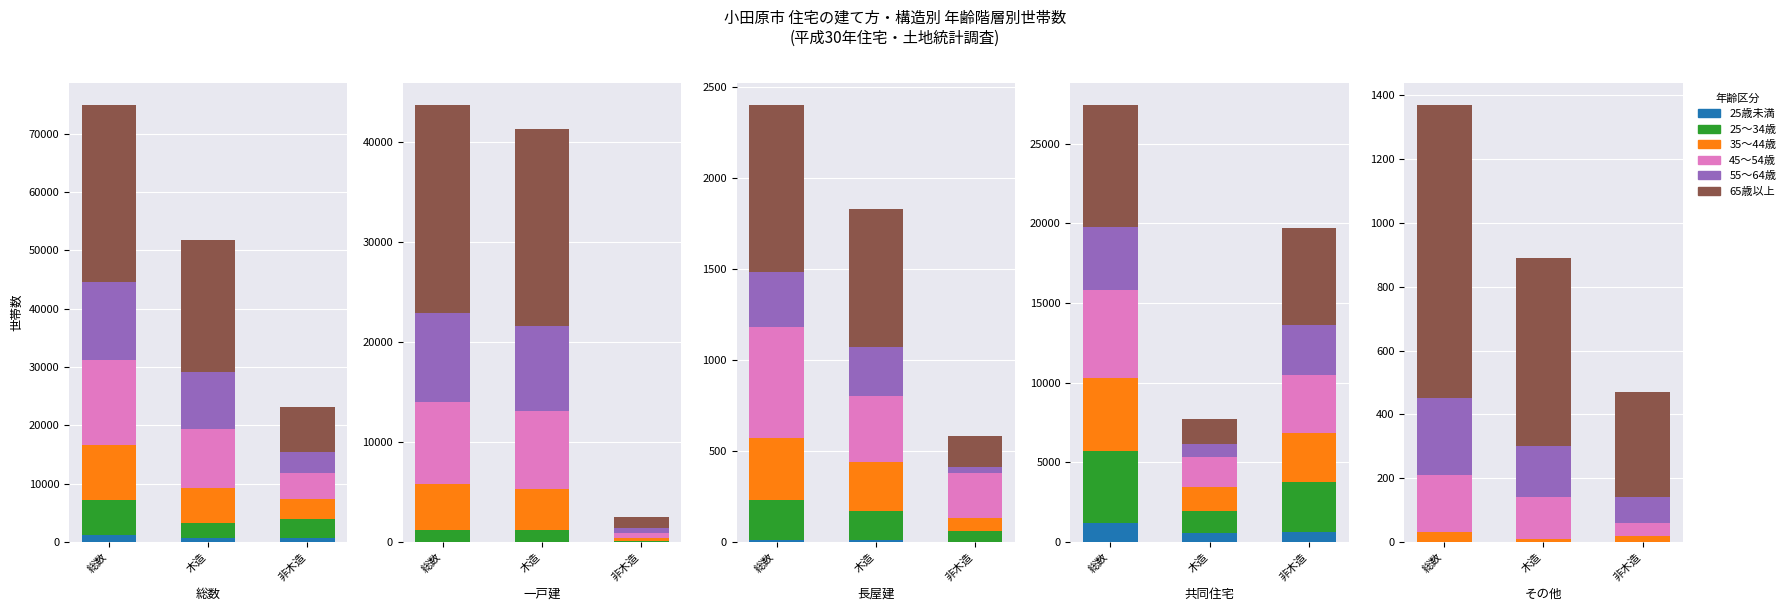

Which series has the largest total across all categories?

65歳以上